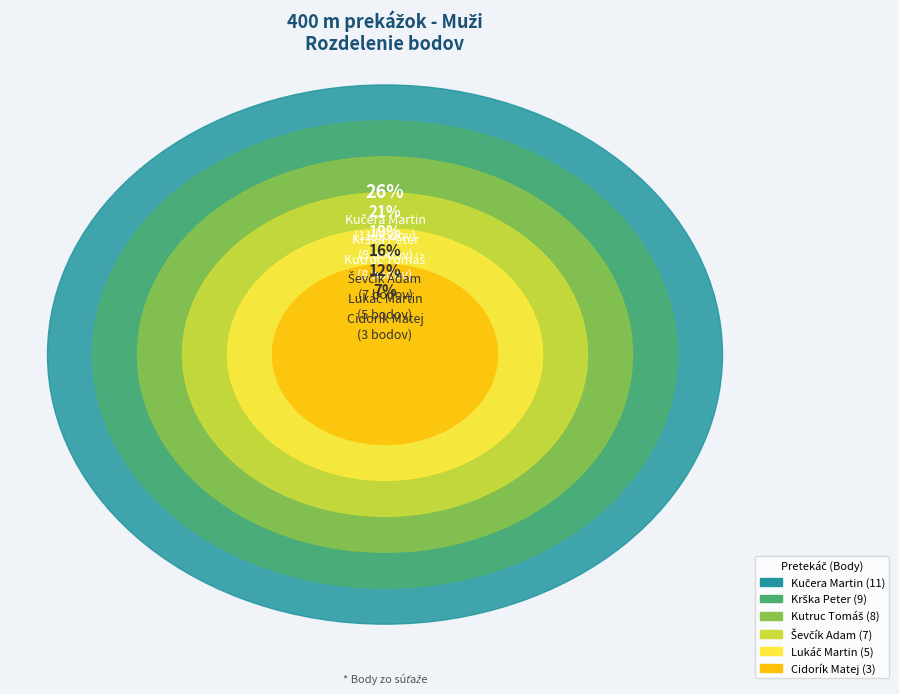

Rank the categories by value from highest to lowest.

Kučera Martin, Krška Peter, Kutruc Tomáš, Ševčík Adam, Lukáč Martin, Cidorík Matej